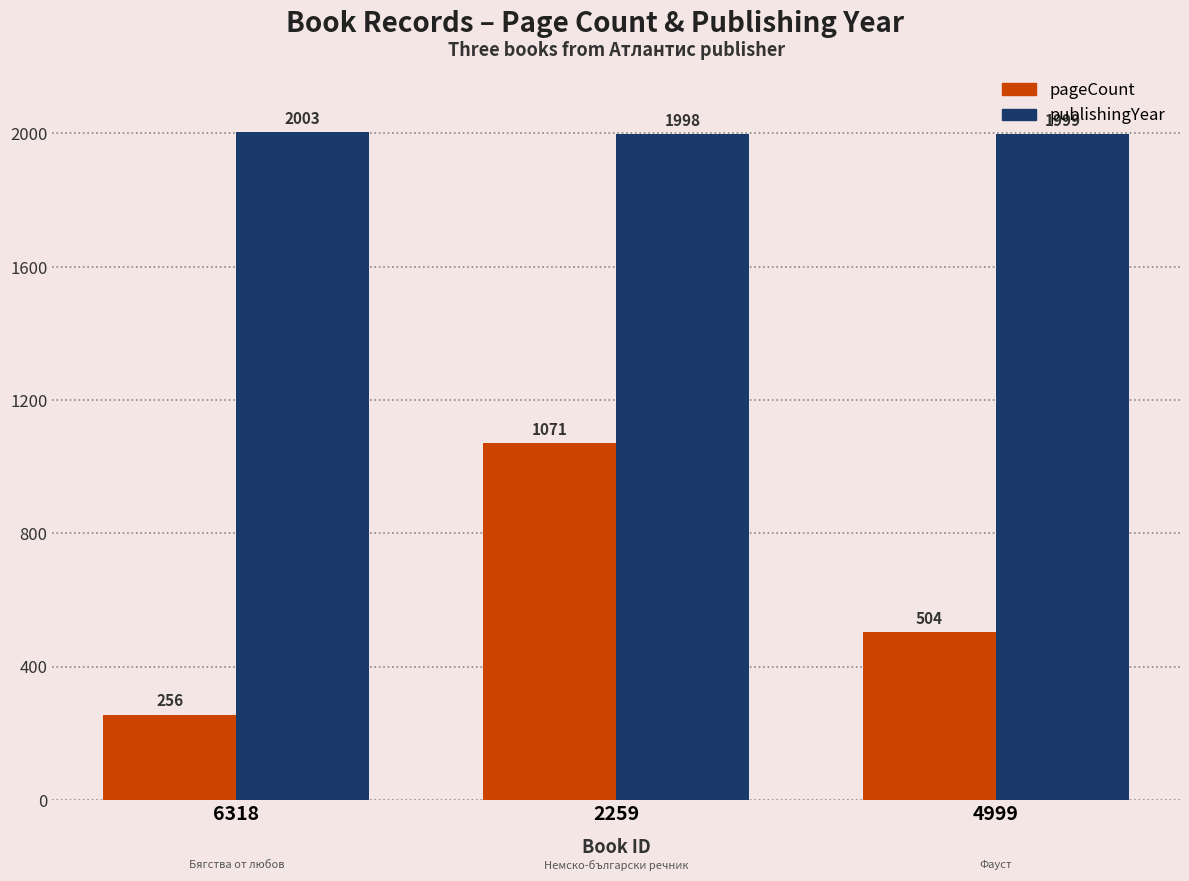

The pageCount series shows 256 at 6318. True or false?

True